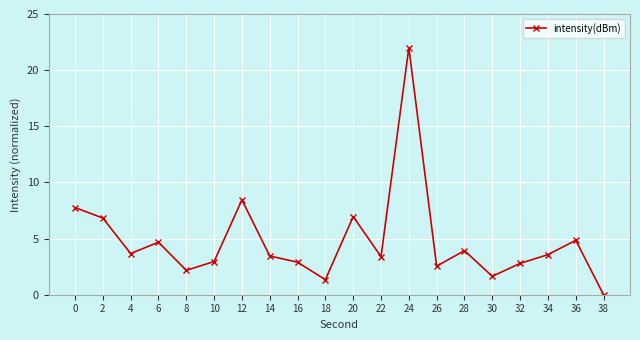

What value does the data have at 16?

2.9